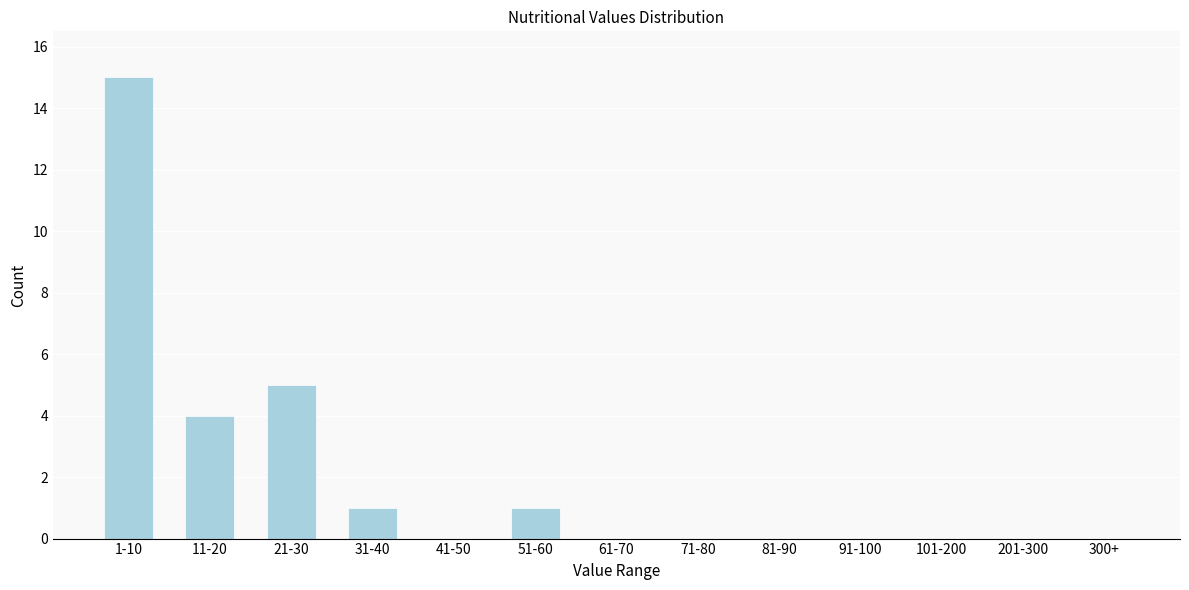

Reading left to right, transcribe all the data shown in this chart.

1-10=15	11-20=4	21-30=5	31-40=1	41-50=0	51-60=1	61-70=0	71-80=0	81-90=0	91-100=0	101-200=0	201-300=0	300+=0